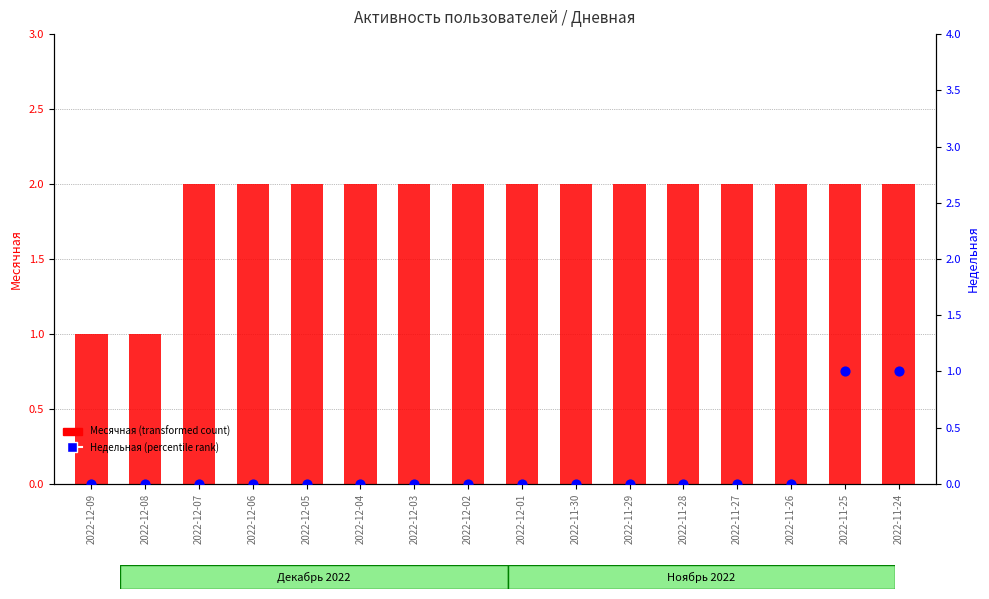

At which category is the sum across all series the highest?

2022-11-25